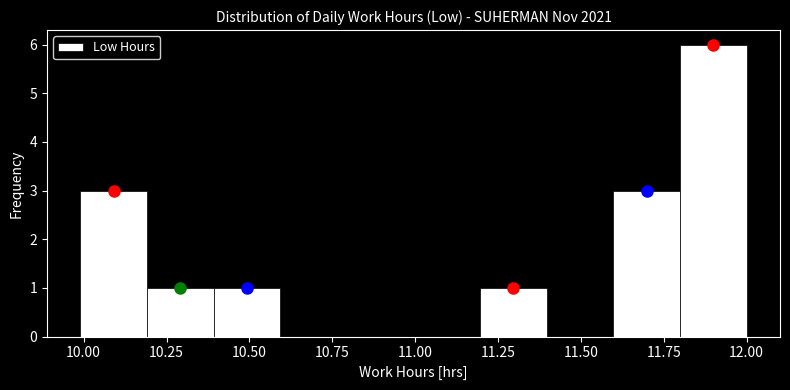

Reading left to right, transcribe this chart: for each bar, give the range it covers on the x-axis and its height. Neither the bar edges nor the heights are printed on the chart, so give them approximately, as read against the axes.

10.0 to 10.2: 3
10.2 to 10.4: 1
10.4 to 10.6: 1
10.6 to 10.8: 0
10.8 to 11.0: 0
11.0 to 11.2: 0
11.2 to 11.4: 1
11.4 to 11.6: 0
11.6 to 11.8: 3
11.8 to 12.0: 6